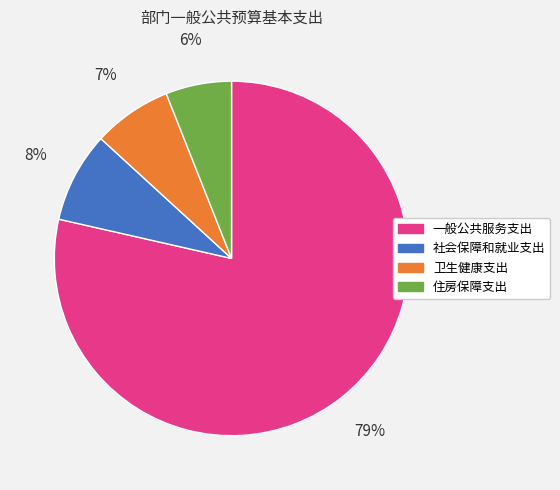

To the nearest percent, what is the combined percentage of 一般公共服务支出 and 卫生健康支出?

86%